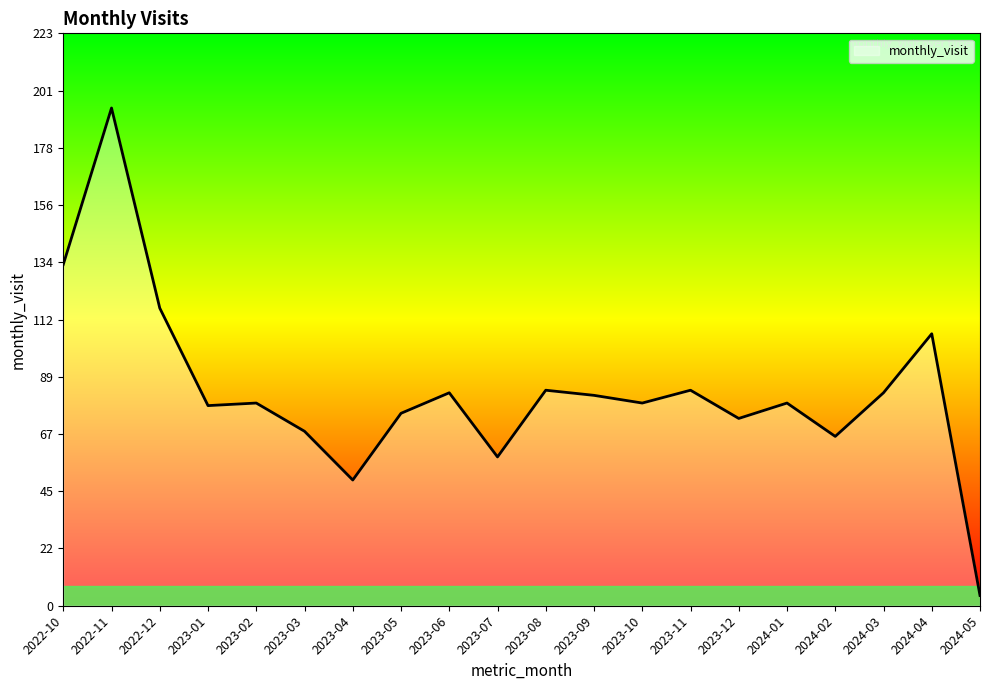

Approximately how many times larger is the value at 2023-03 compared to 2023-09?

0.8